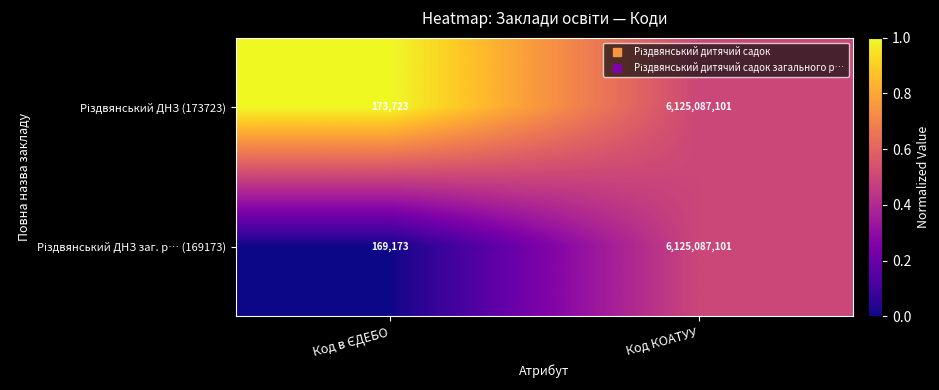

What is the total value across all series at Код КОАТУУ?

12250174202